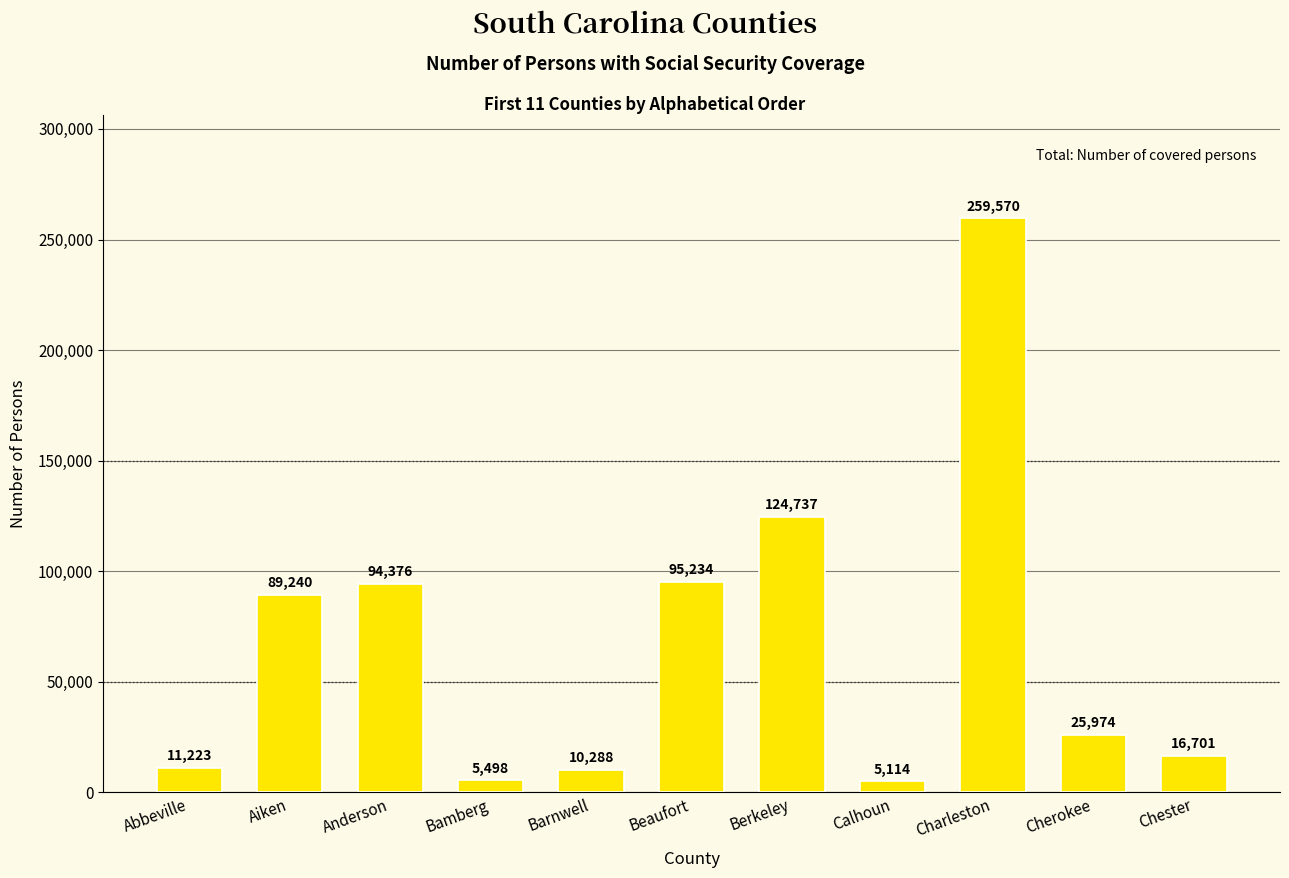

Reading left to right, transcribe all the data shown in this chart.

11223	89240	94376	5498	10288	95234	124737	5114	259570	25974	16701